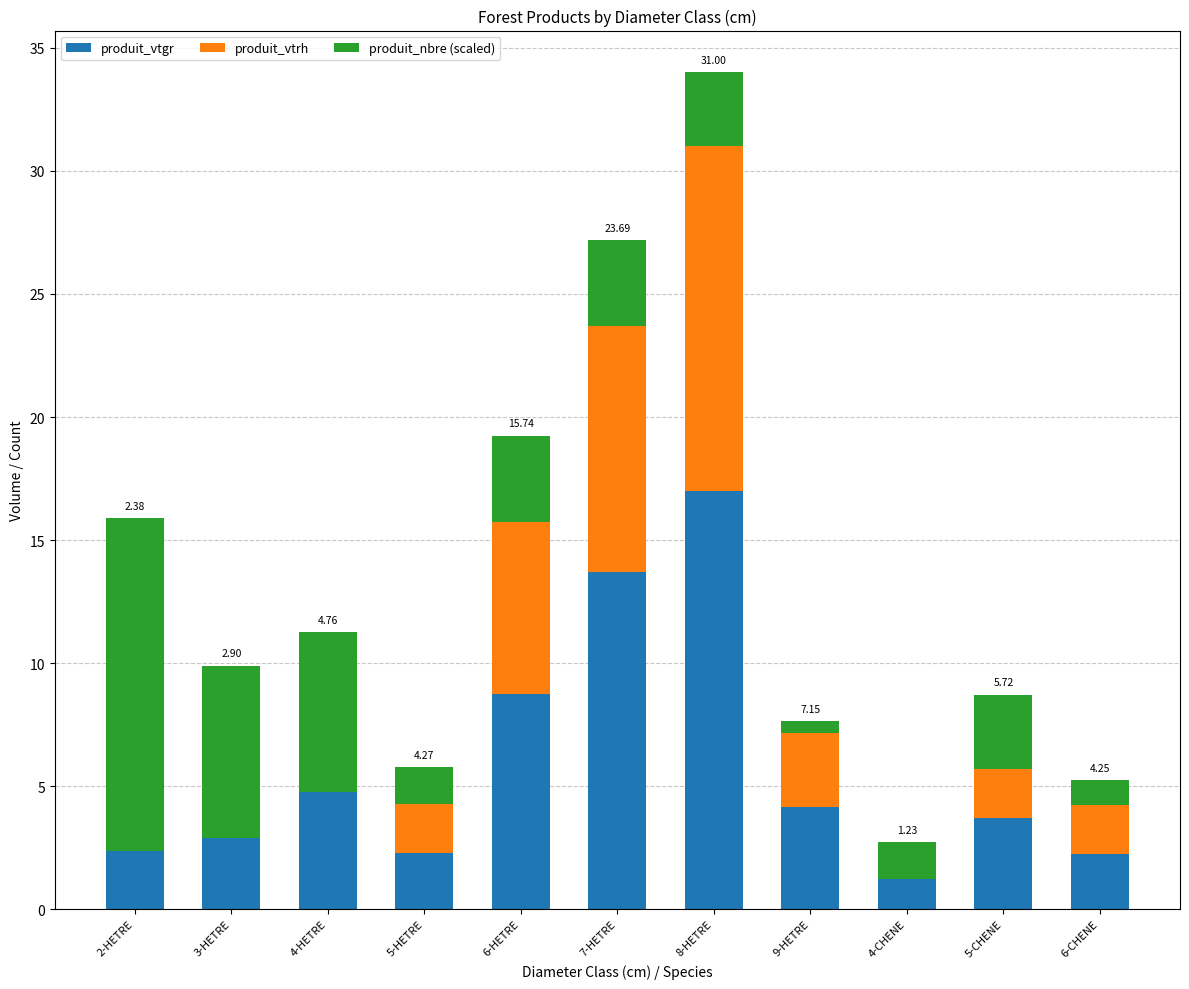

What is the total value across all series at 8-HETRE?

34.0